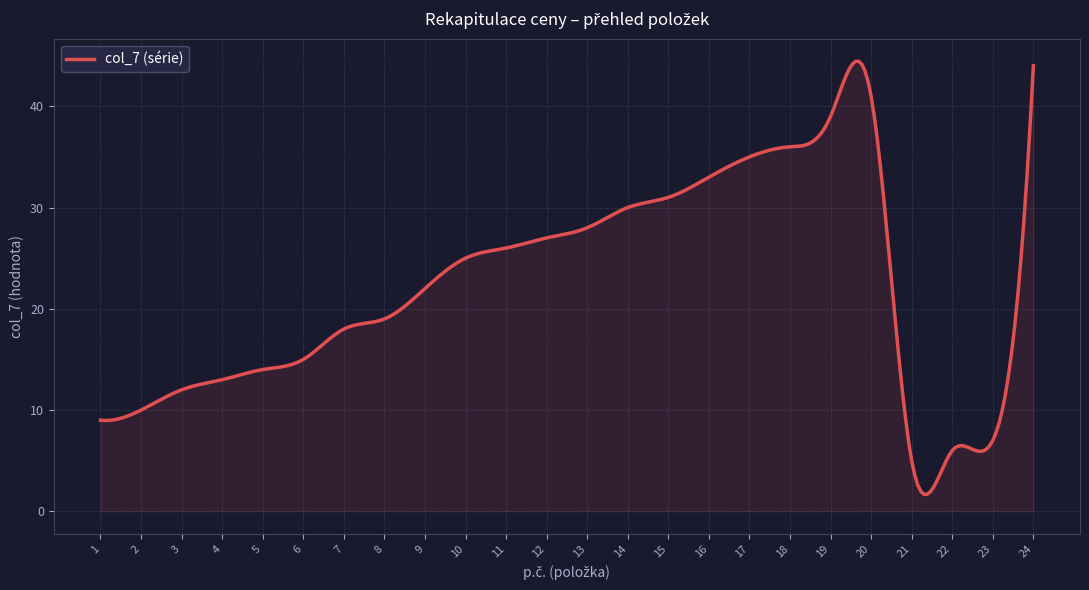

What is the difference between the maximum and minimum values?

42.8